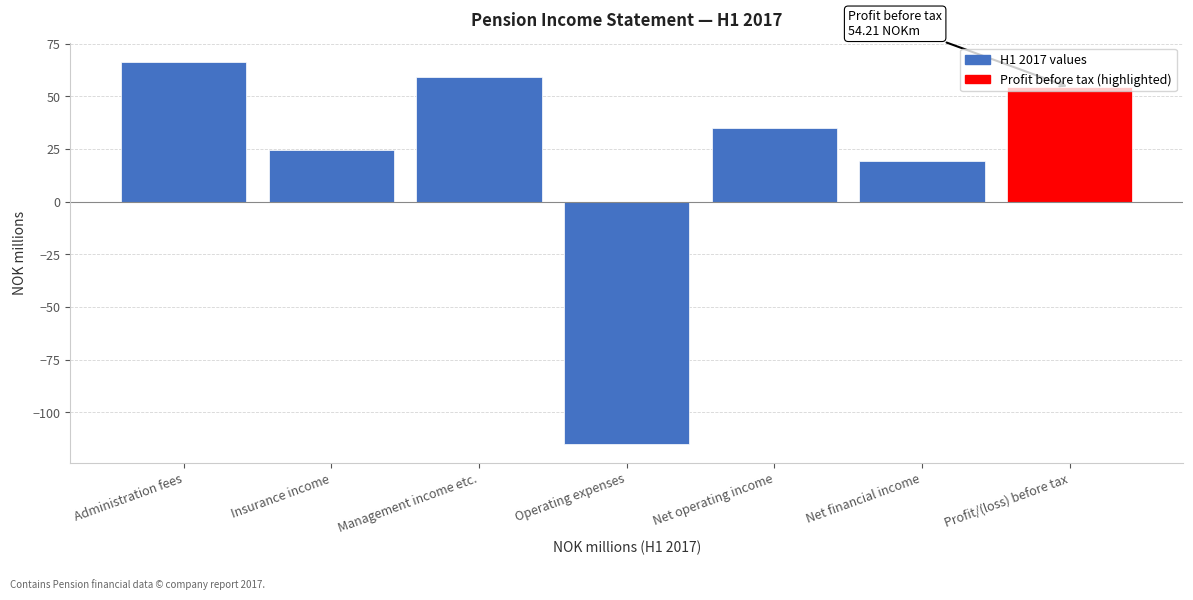

What is the value of the 3rd bar from the left?

59.2